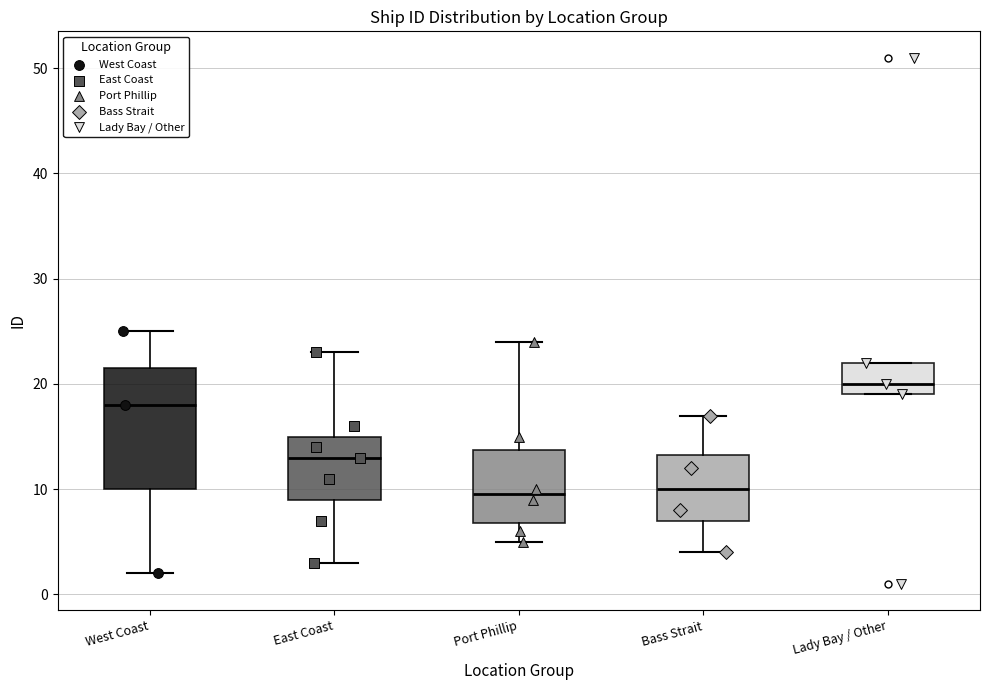

Which box is the tallest, from its lower edge to its upper edge?

West Coast